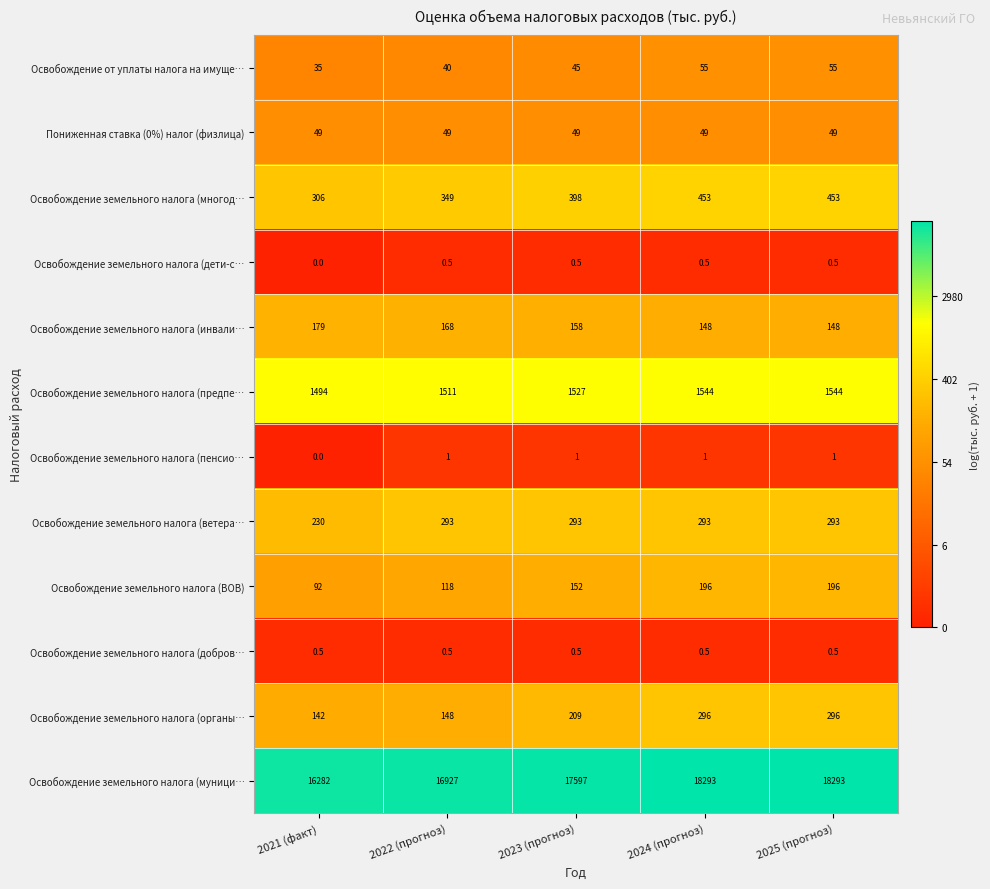

True or false: Освобождение земельного налога (ветера… has a value of 91.6 at 2024 (прогноз).

False